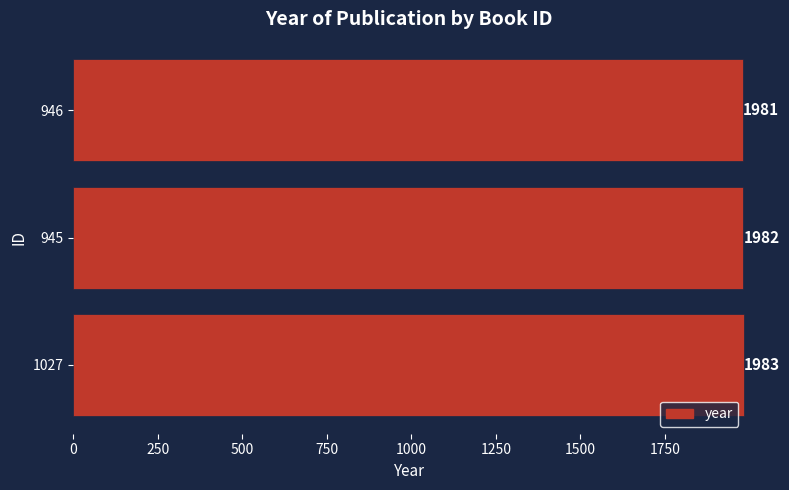

How many values are below 1982?

1